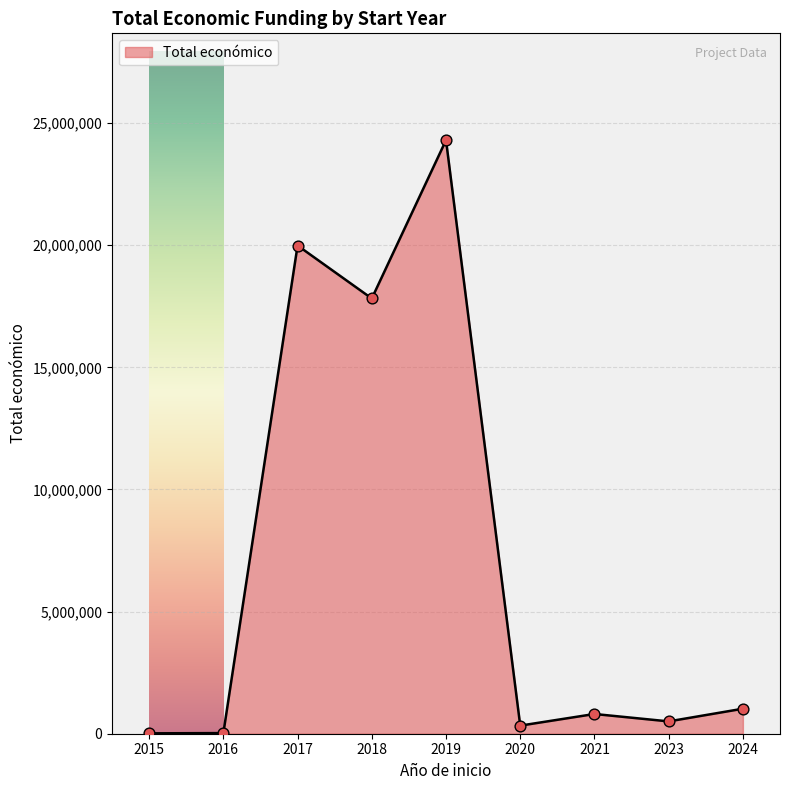

Approximately how many times larger is the value at 2017 compared to 2024?

19.5